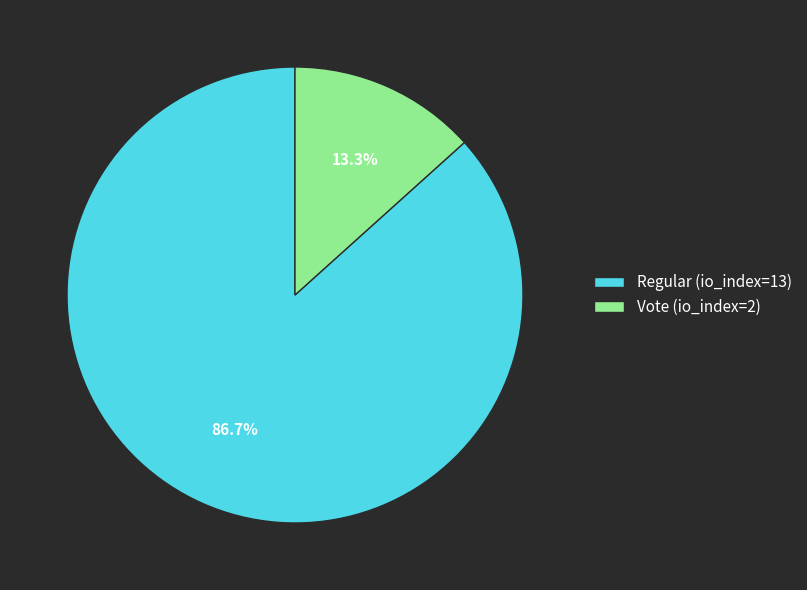

What percentage is NOT represented by Regular (io_index=13)?

13.3%